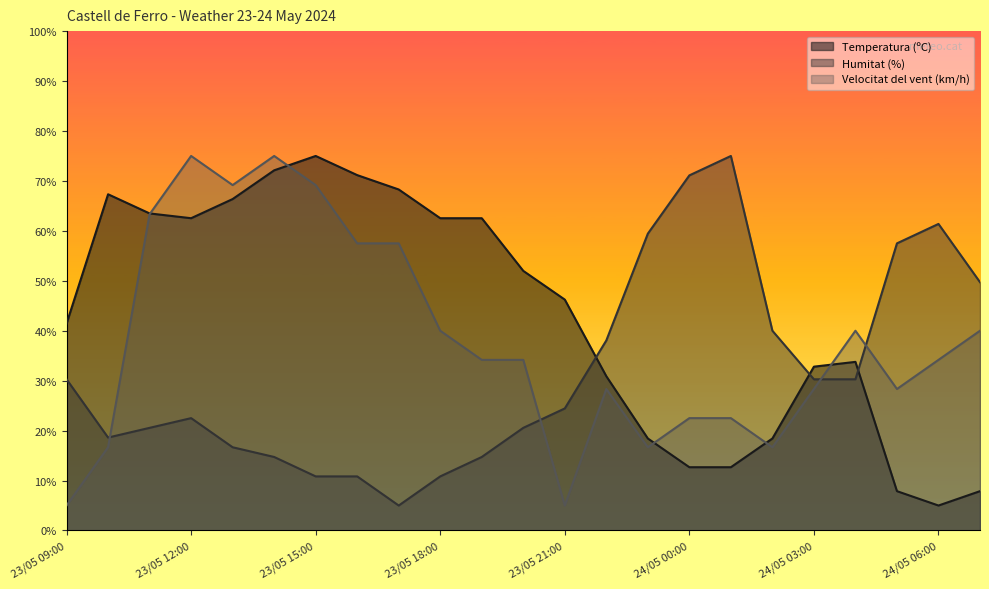

The value of Humitat (%) at 23/05 13:00 is 23.3. True or false?

False